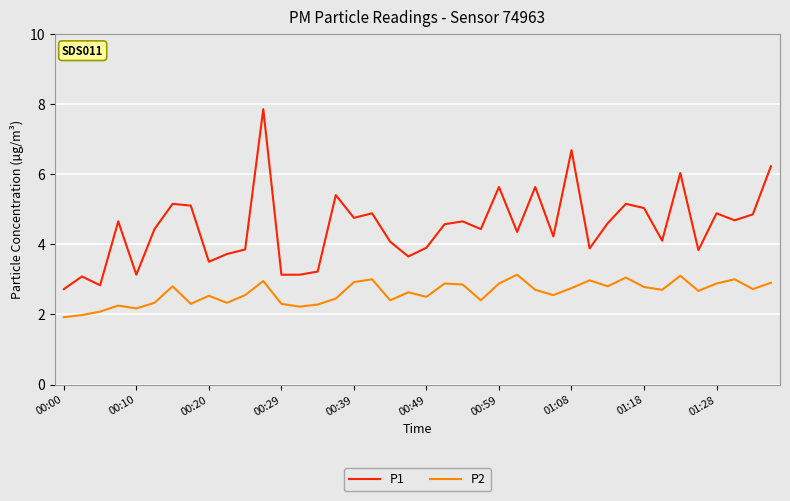

List the series in order of their peak value, highest first.

P1, P2